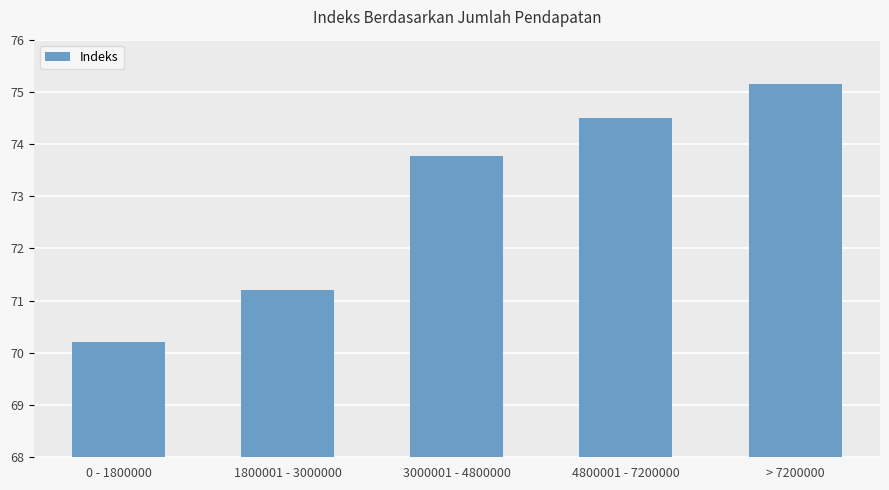

Reading left to right, what are all the values shown in this chart?

0 - 1800000=70.2	1800001 - 3000000=71.2	3000001 - 4800000=73.8	4800001 - 7200000=74.5	> 7200000=75.2